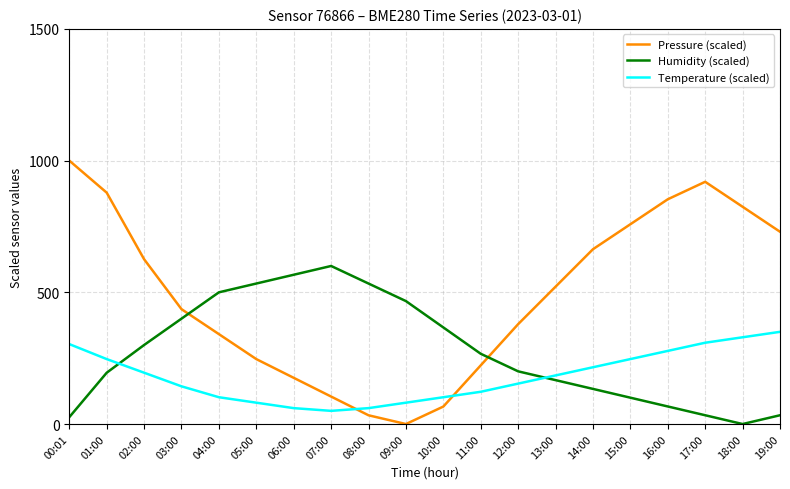

What is the difference between the maximum and minimum values in the Pressure (scaled) series?

1000.0